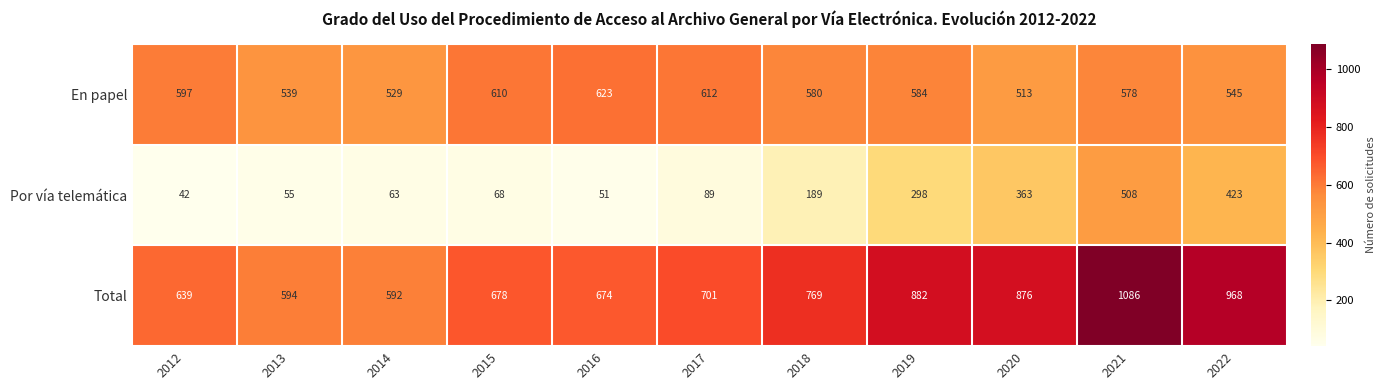

List the series in order of their overall mean, lowest first.

Por vía telemática, En papel, Total